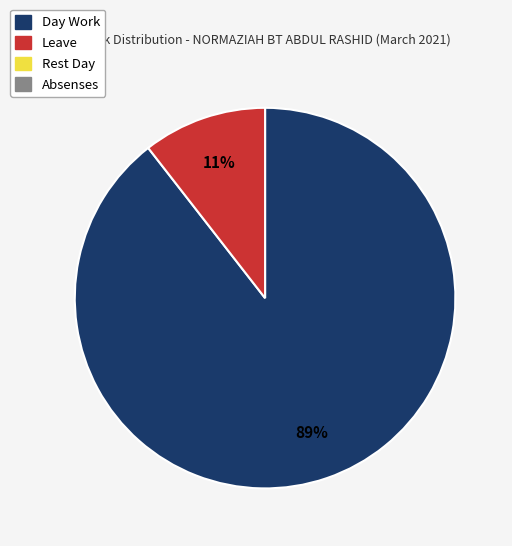

To the nearest percent, what is the average slice percentage?

50%